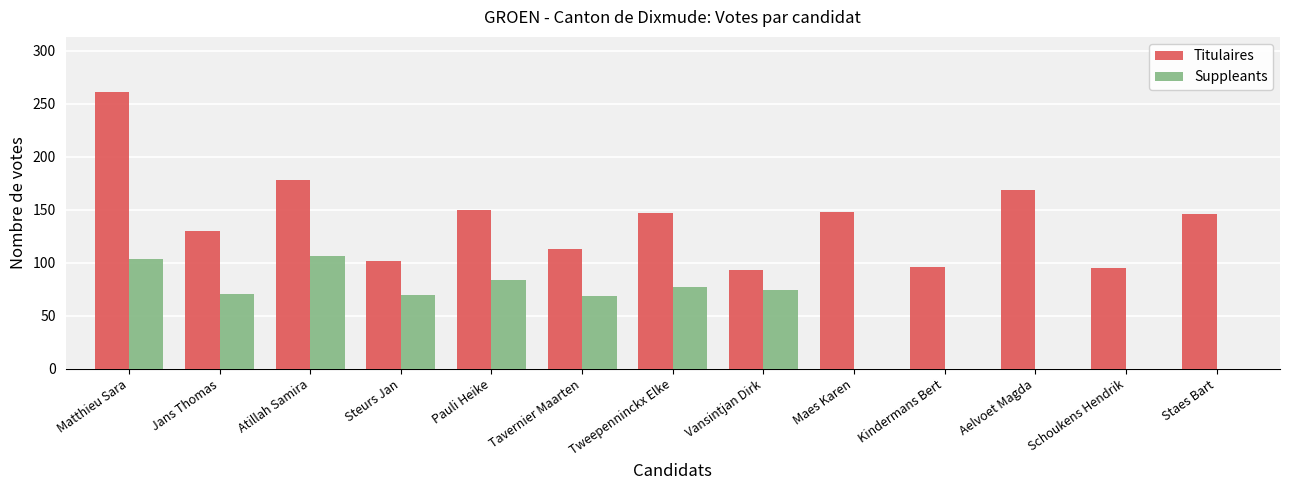

Which series changed the most between Matthieu Sara and Aelvoet Magda?

Suppleants